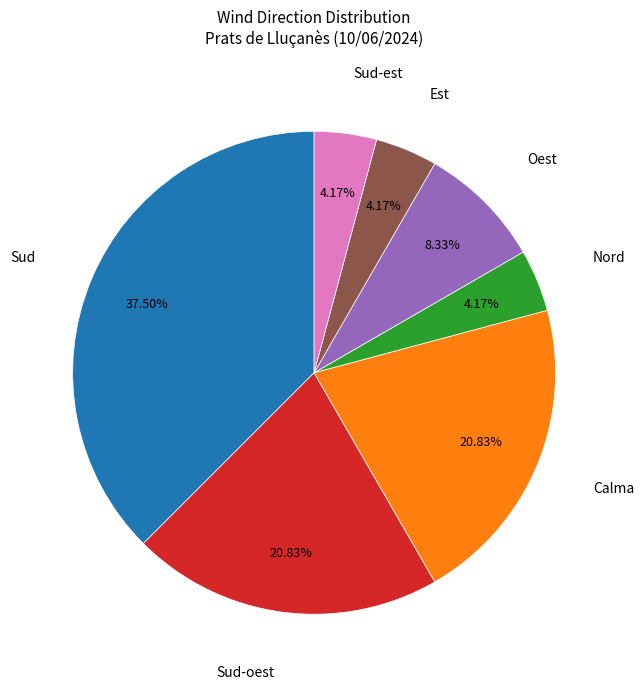

What is the largest slice in the pie chart?

Sud